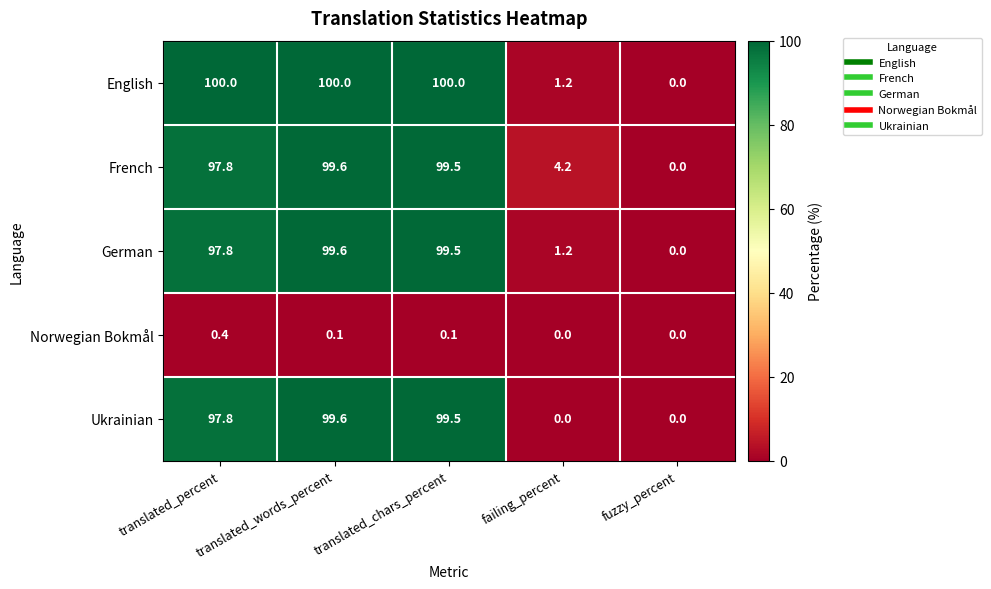

How many series are shown in this chart?

5